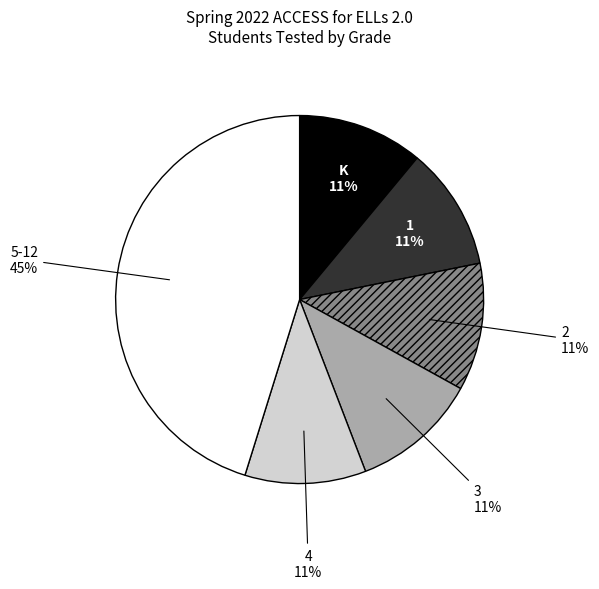

Count the number of slices in the pie.

6